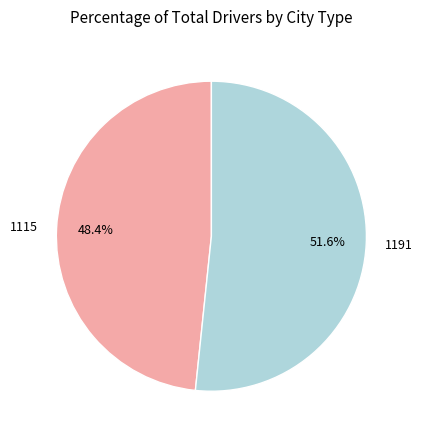

Count the number of slices in the pie.

2